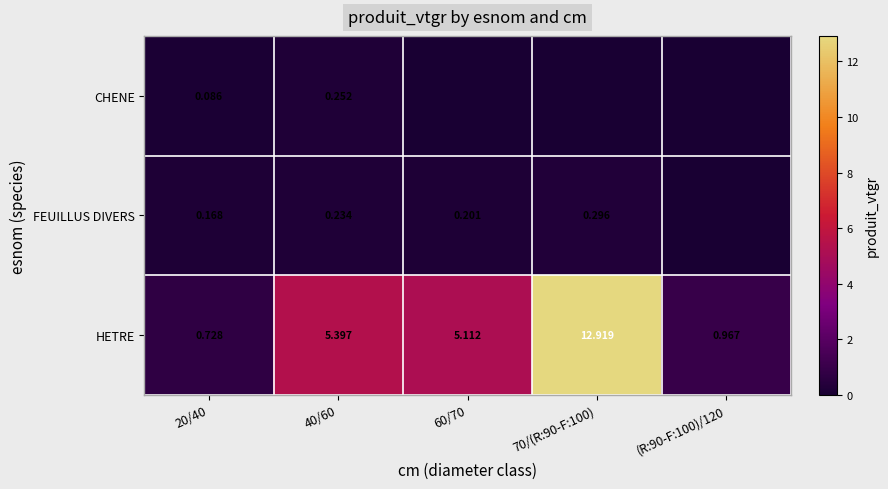

At how many categories does at least one series exceed 11?

1